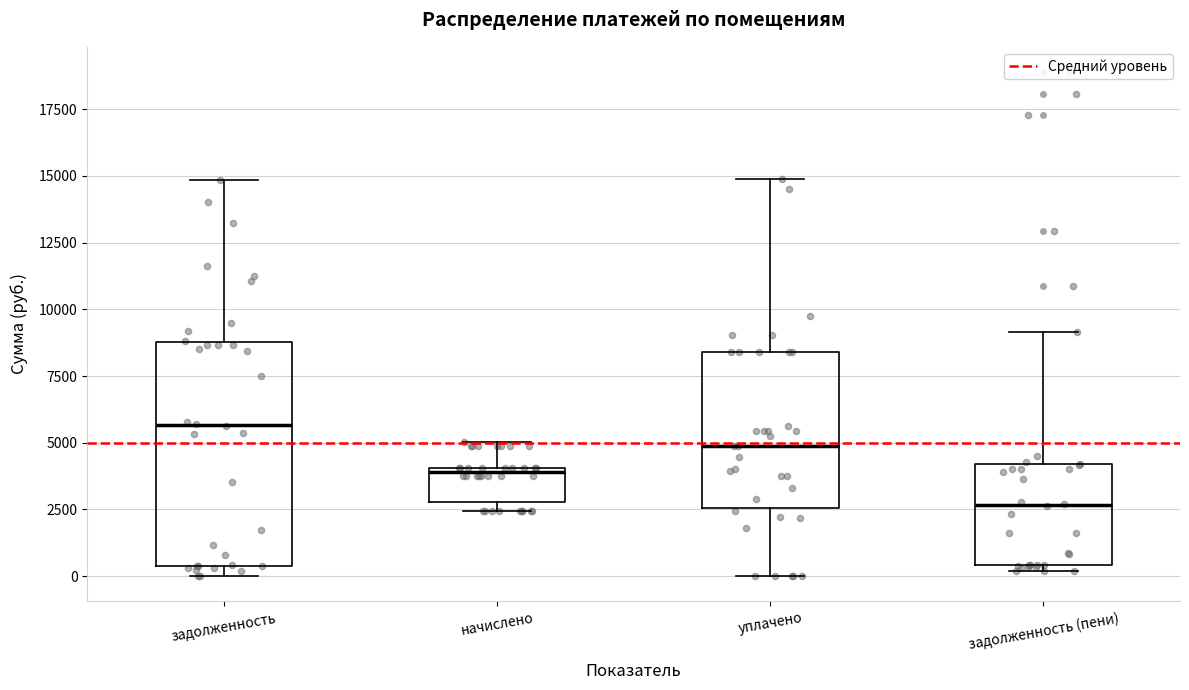

Where is the lower edge of the box for уплачено on the y-axis? The values are not printed on the chart, so give them approximately, as read against the axis.

2500